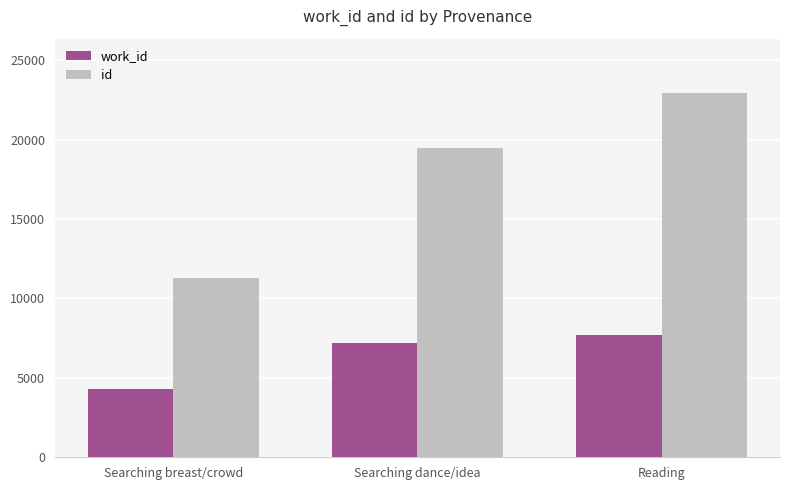

At which category is the sum across all series the highest?

Reading